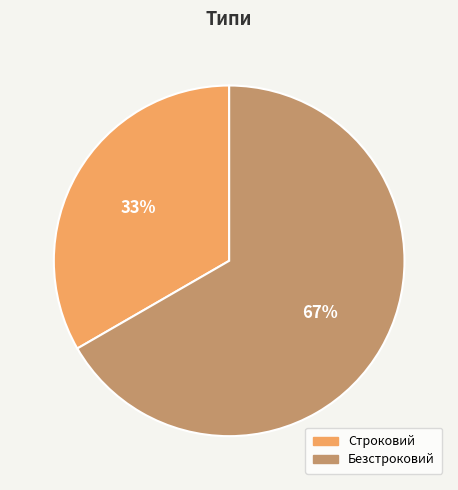

Is it true that Строковий is 40% of the pie?

False